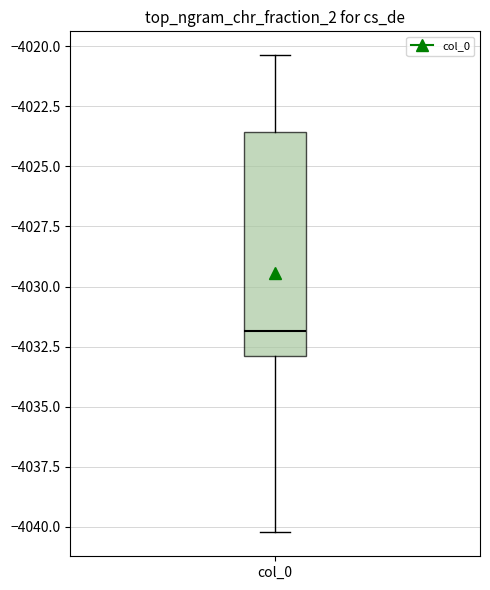

Where does the upper whisker of the box for col_0 end on the y-axis? The values are not printed on the chart, so give them approximately, as read against the axis.

-4020.5